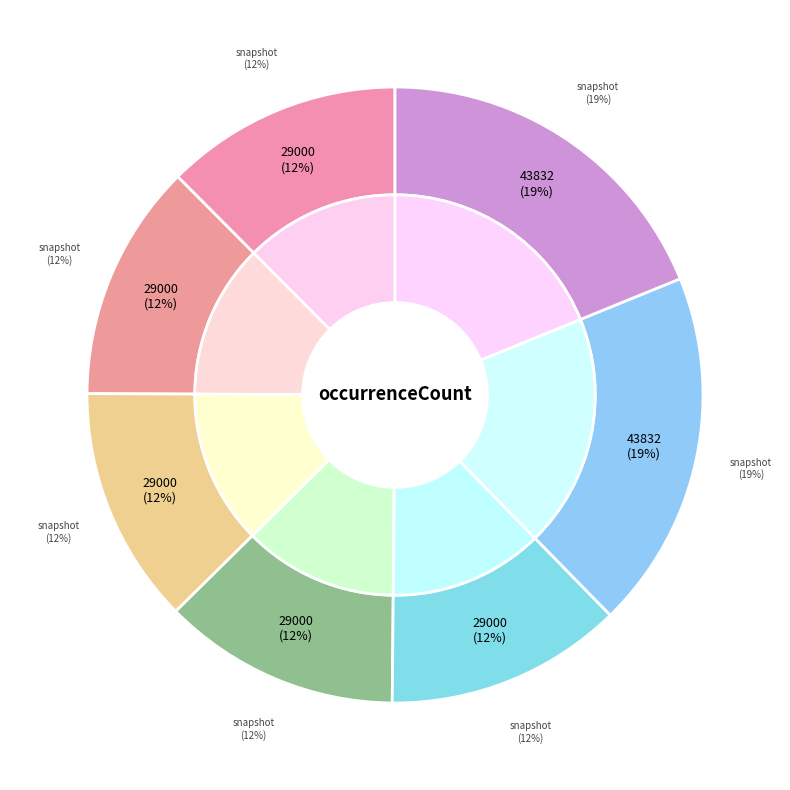

True or false: 2019-07-01 accounts for 19% of the total.

True